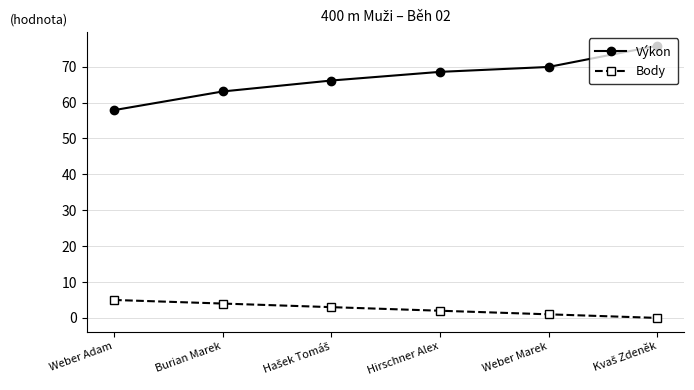

What is the average value of the Výkon series?

66.9